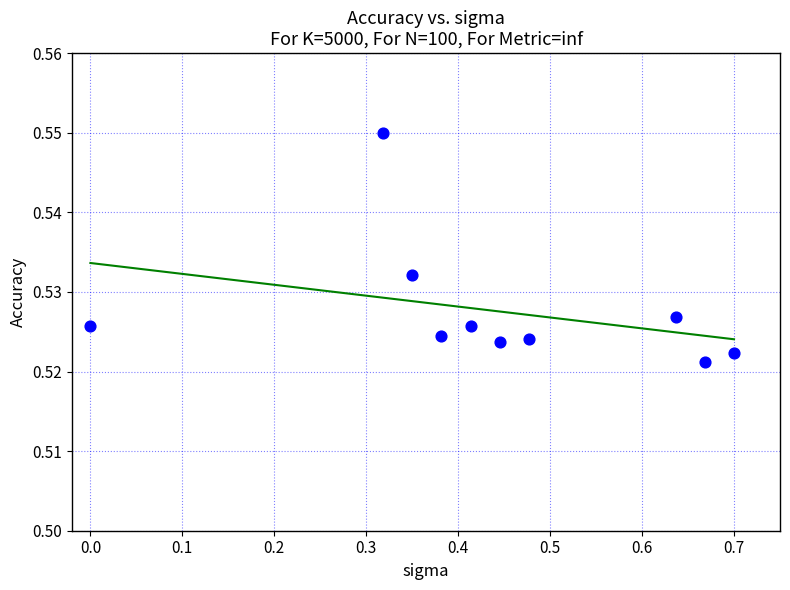

What is the range of X values (max minus min)?

0.7